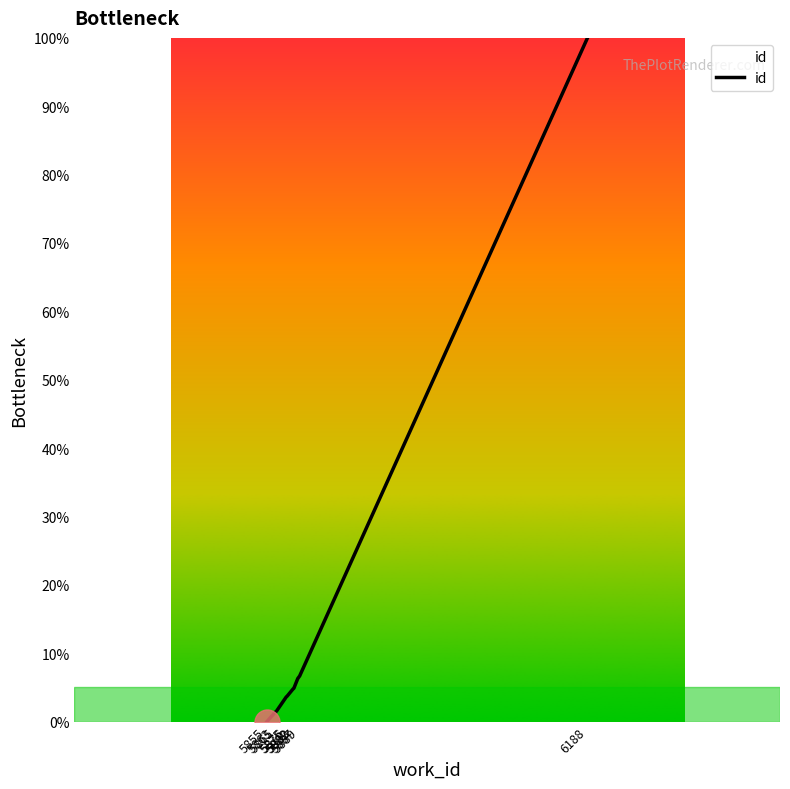

How many lines are shown in the chart?

1